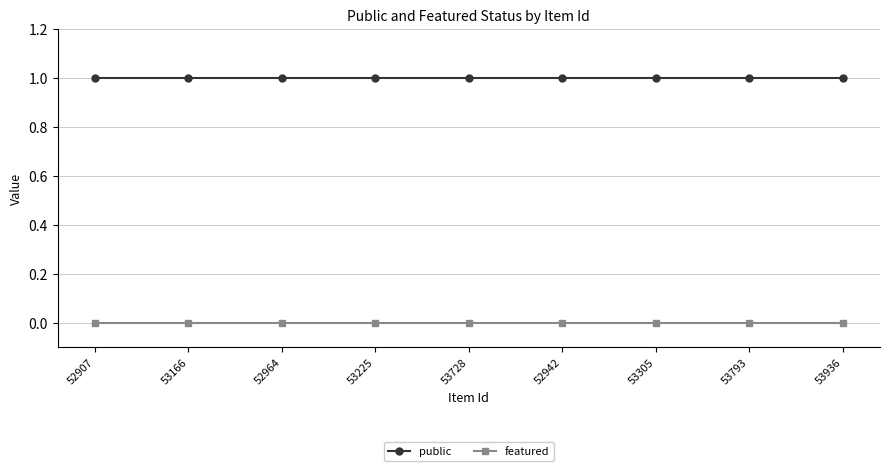

Reading left to right, what are all the values shown in this chart?

public: 52907=1	53166=1	52964=1	53225=1	53728=1	52942=1	53305=1	53793=1	53936=1
featured: 52907=0	53166=0	52964=0	53225=0	53728=0	52942=0	53305=0	53793=0	53936=0